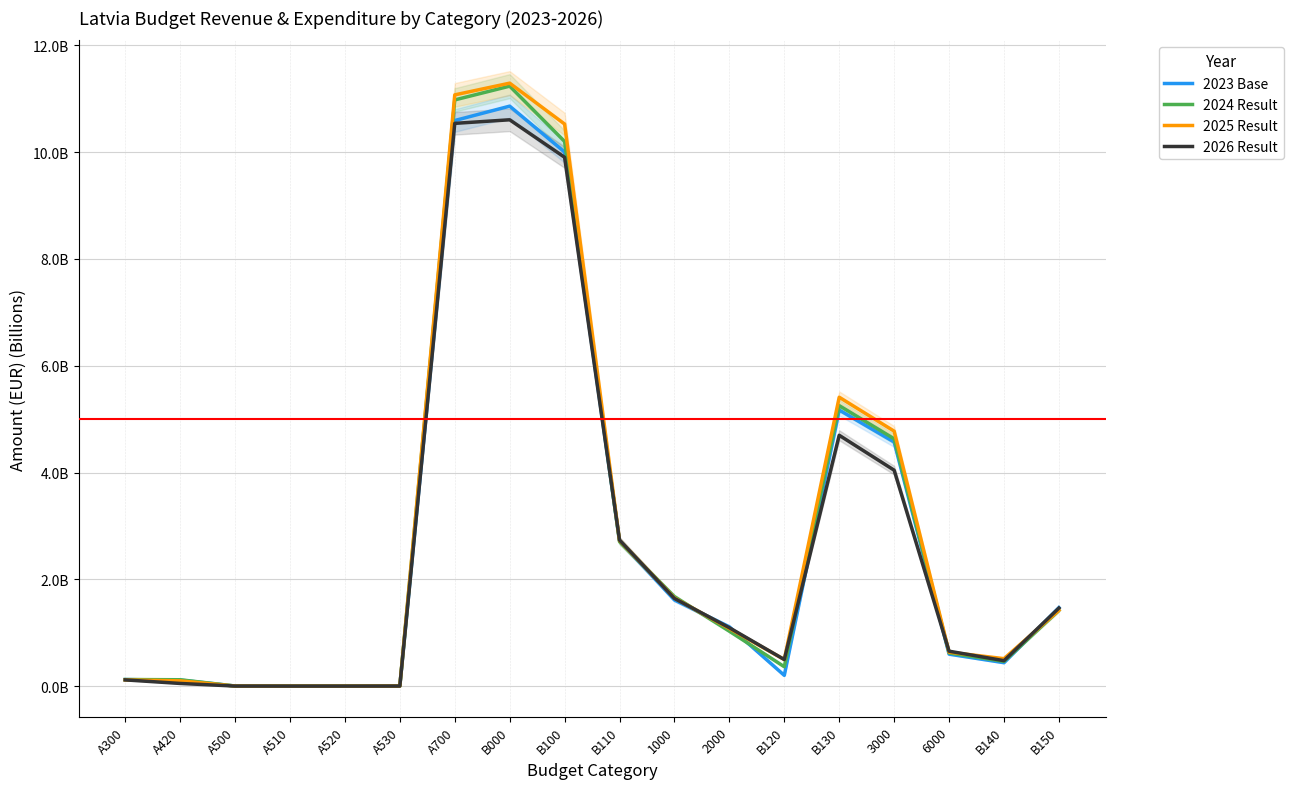

What is the average value of the 2025 Result series?

2.9